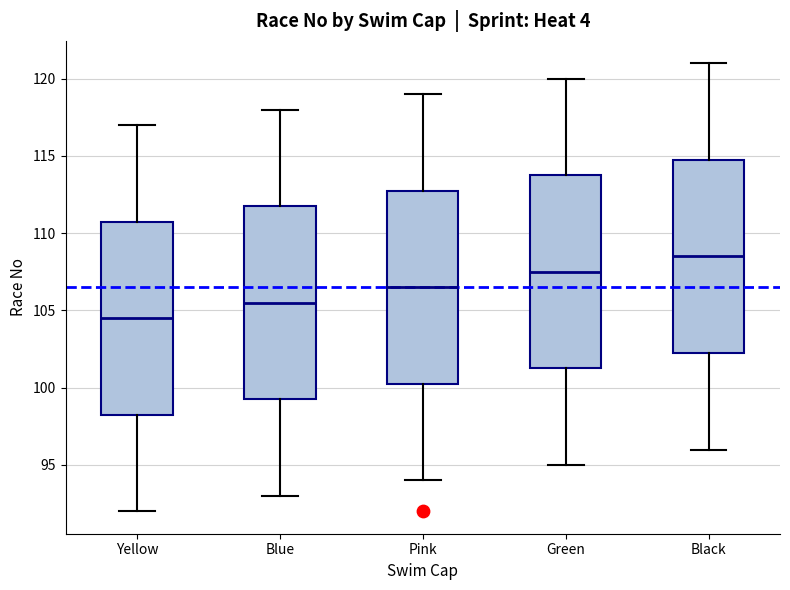

Reading left to right, read every box against the y-axis: the position of its median line, the range the box covers, and the ends of its whiskers. The values are not printed on the chart, so give them approximately, as read against the axis.

Yellow: median 104.5, box 98.5 to 111.0, whiskers 92.0 to 117.0
Blue: median 105.5, box 99.5 to 112.0, whiskers 93.0 to 118.0
Pink: median 106.5, box 100.5 to 113.0, whiskers 94.0 to 119.0
Green: median 107.5, box 101.5 to 114.0, whiskers 95.0 to 120.0
Black: median 108.5, box 102.5 to 115.0, whiskers 96.0 to 121.0